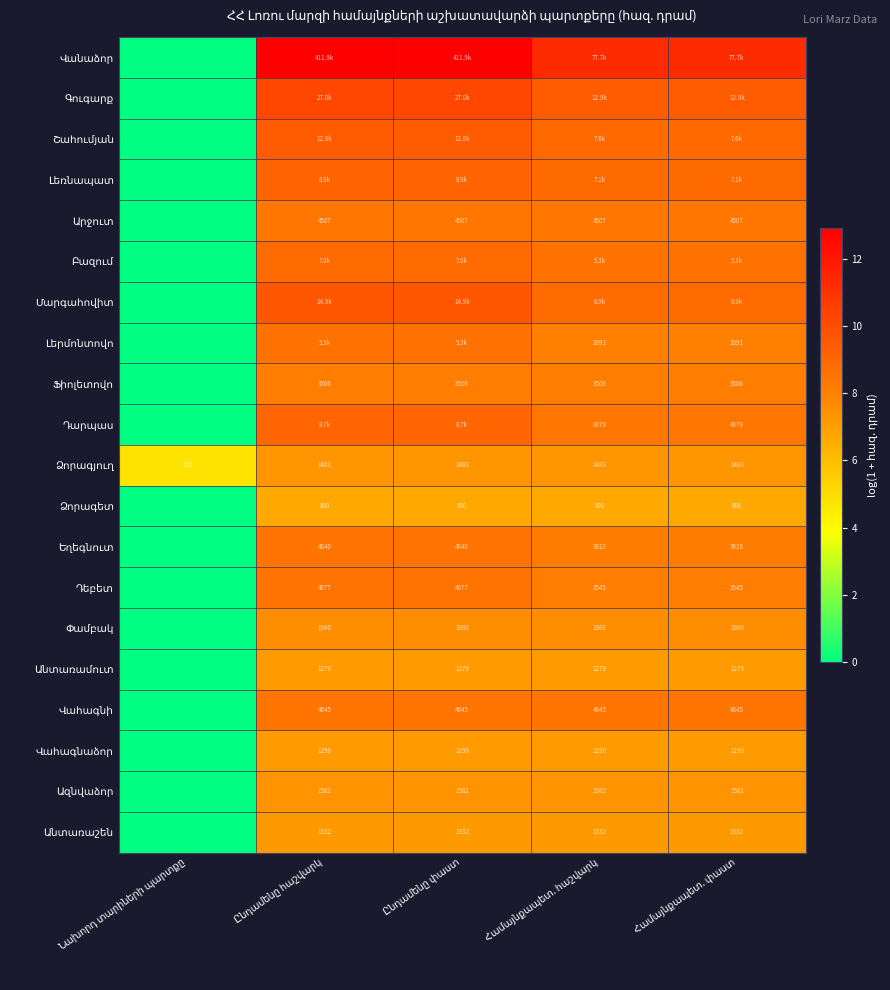

At how many categories does at least one series exceed 10?

4